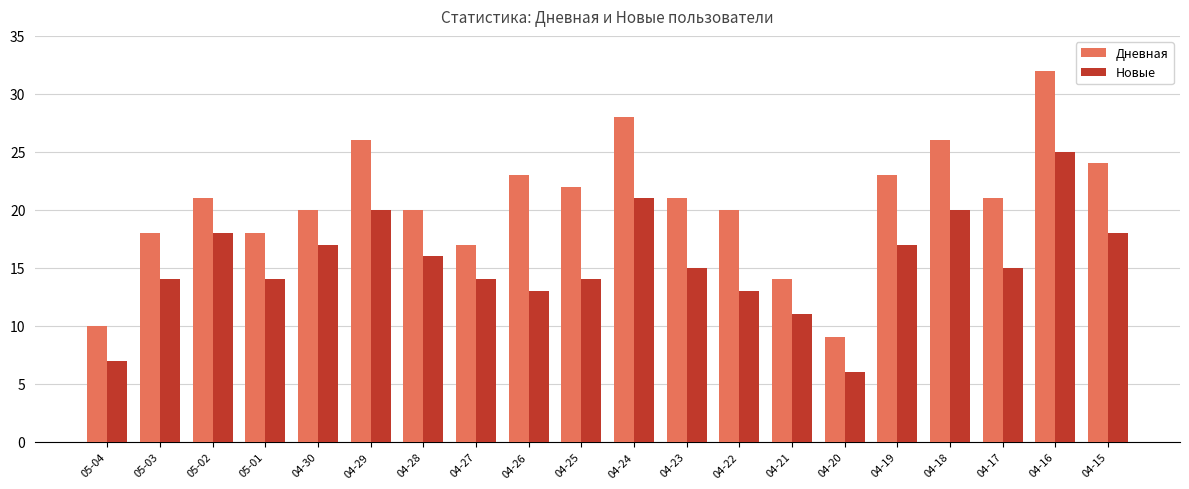

What is the sum of the Дневная values at 04-28 and 04-27?

37